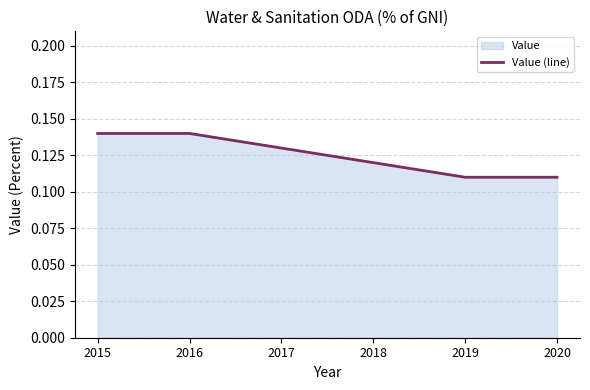

Reading right to left, what are all the values shown in this chart?

2020=0.1	2019=0.1	2018=0.1	2017=0.1	2016=0.1	2015=0.1